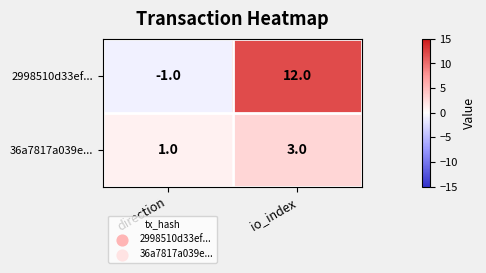

Which category has the highest value across all series?

io_index